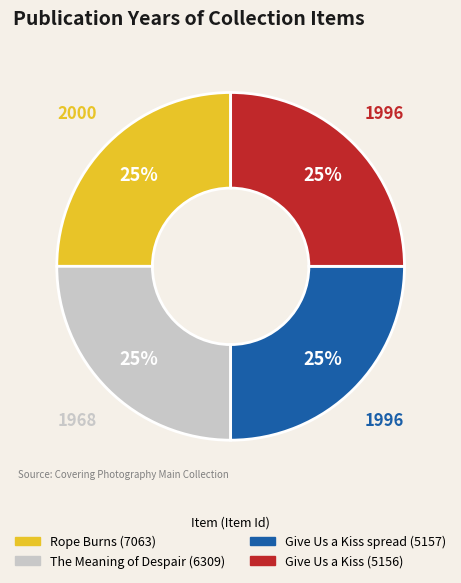

Is there any slice that represents more than half of the pie?

No